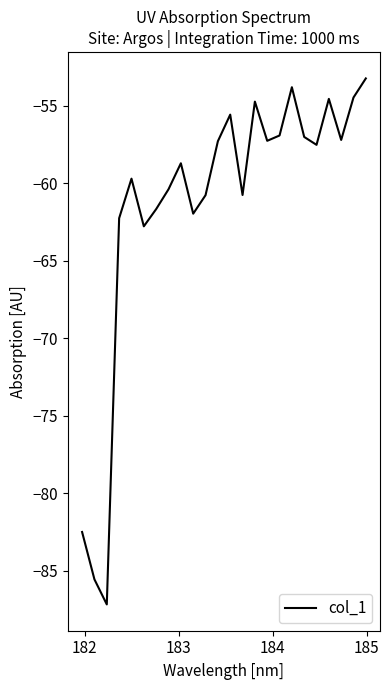

What is the greatest value displayed?

-53.2